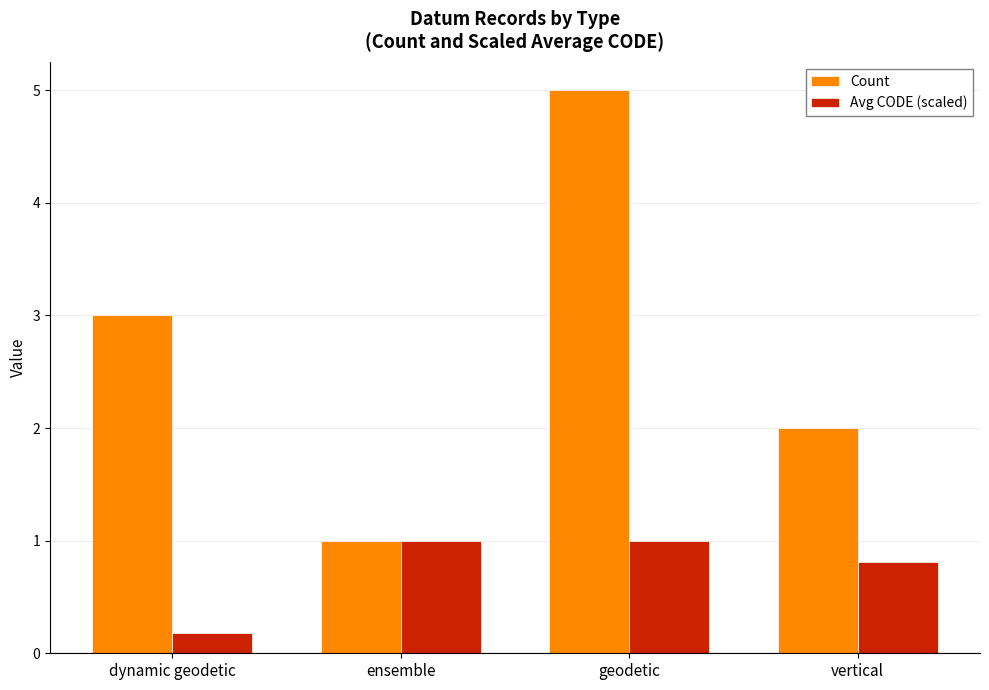

Count the Count values in the range 2 to 5.

3